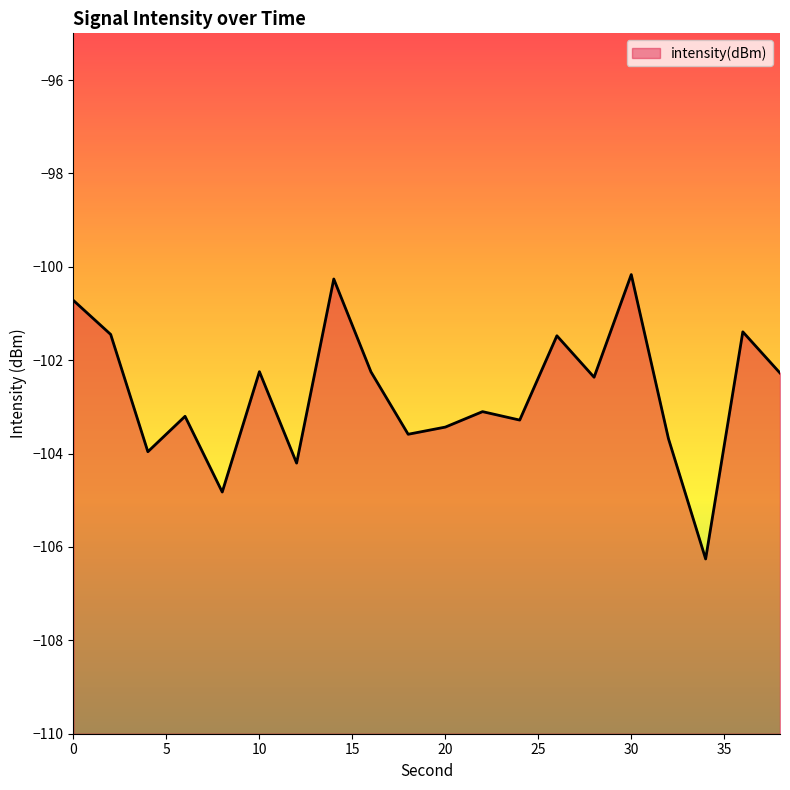

What is the minimum value shown in the chart?

-106.3